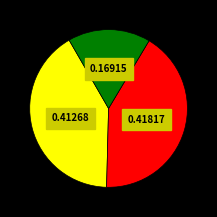

Does any single category account for the majority?

No